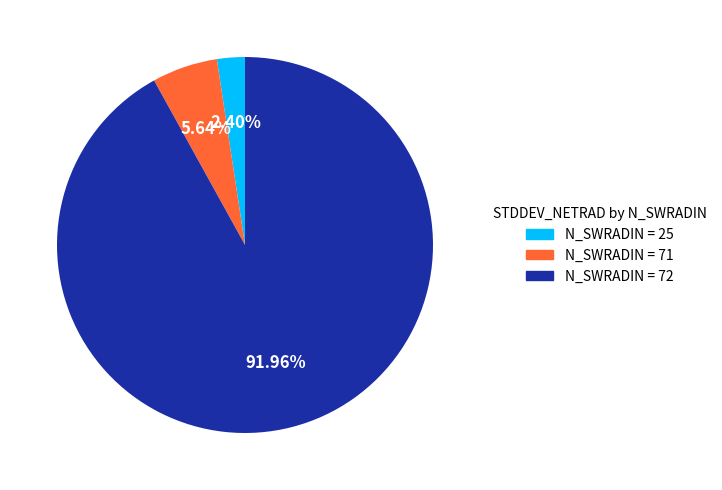

Which slice is the largest?

N_SWRADIN = 72